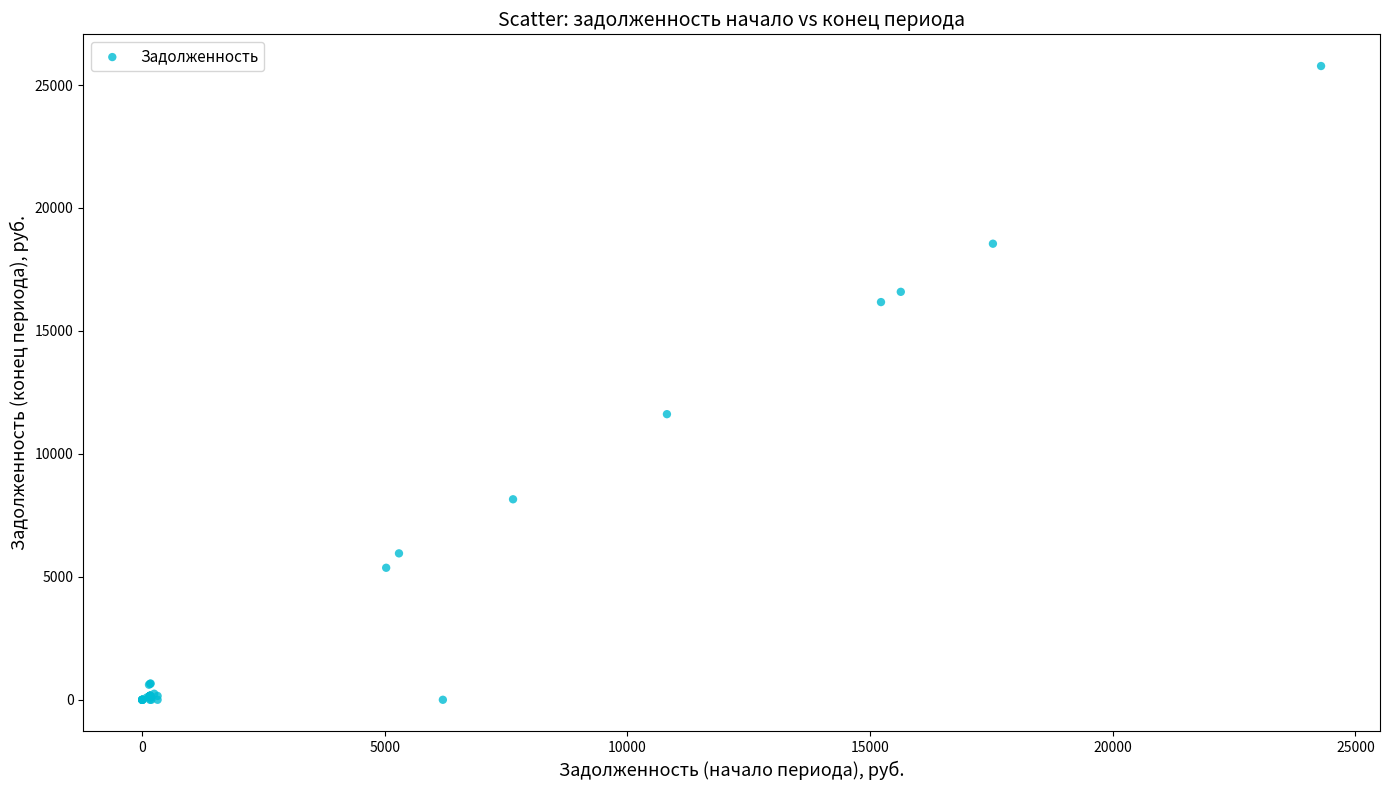

What Y value in the scatter plot is closest to 12886?

11614.9